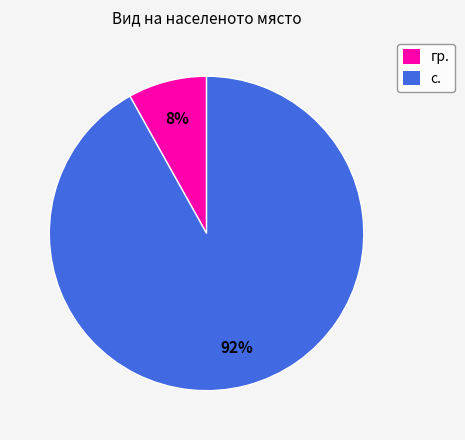

To the nearest percent, what is the difference between the largest and smallest slice percentages?

84%